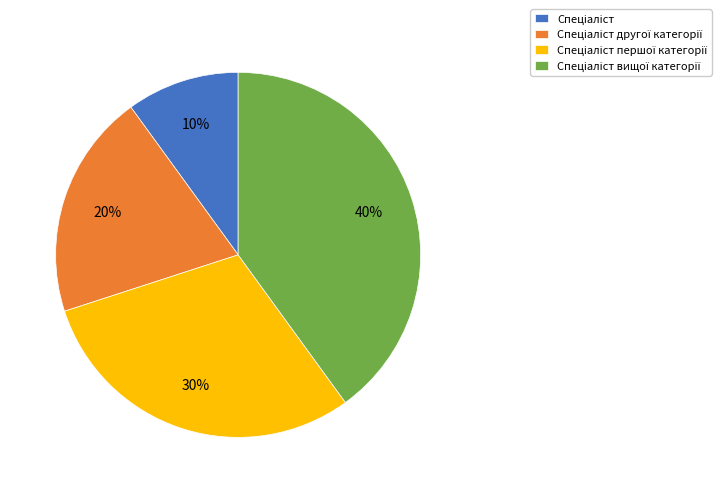

Does any single category account for the majority?

No